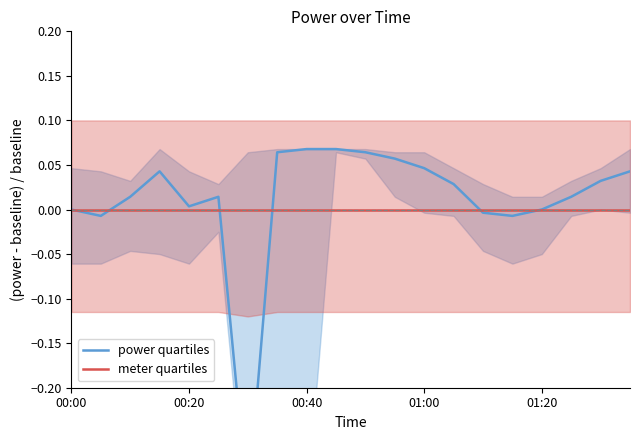

Which category has the highest value across all series?

00:40